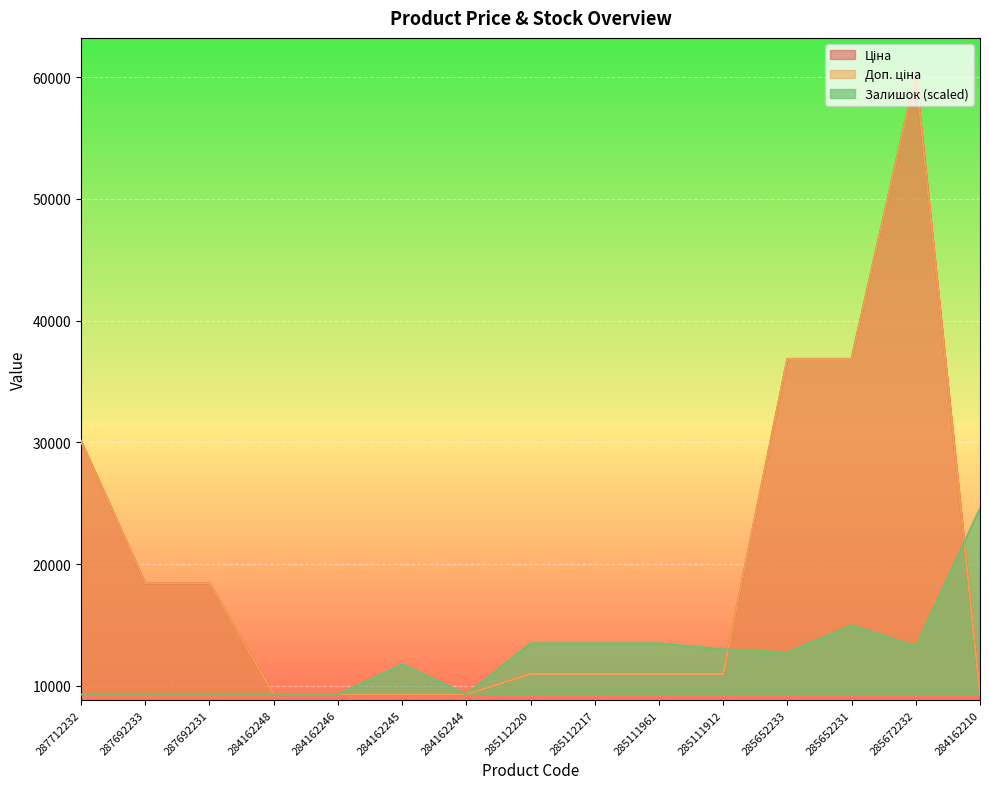

What is the difference between the Ціна values at 285112220 and 284162244?

1673.9